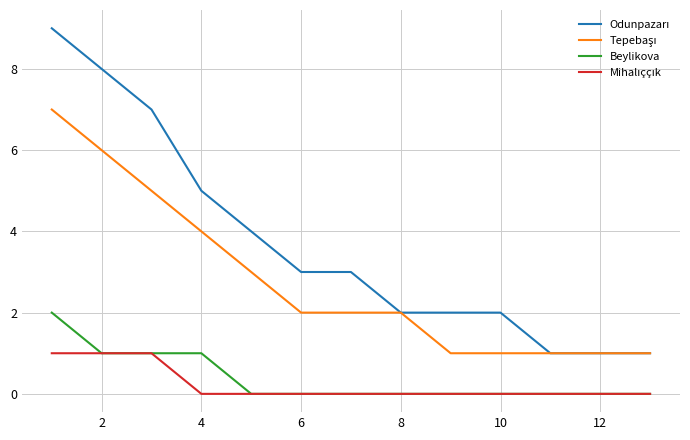

What is the greatest value displayed?

9